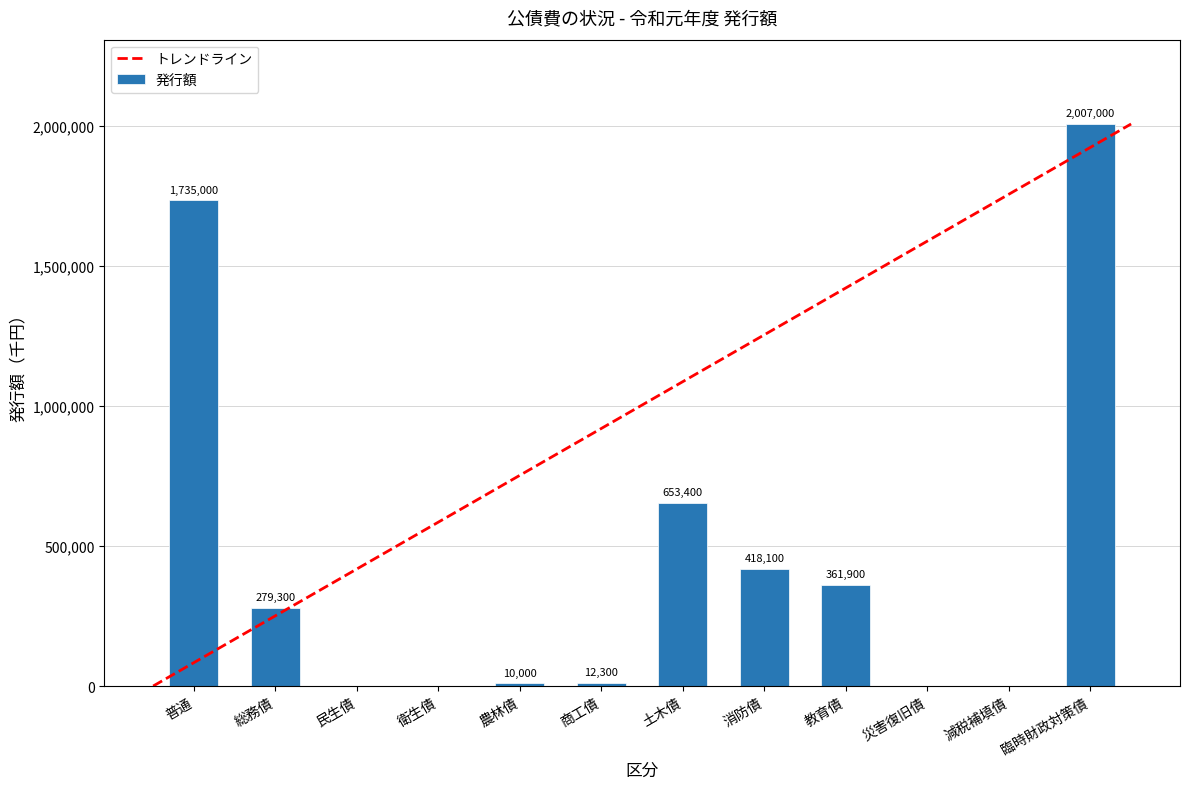

What is the sum of the values at 普通 and 臨時財政対策債?

3742000